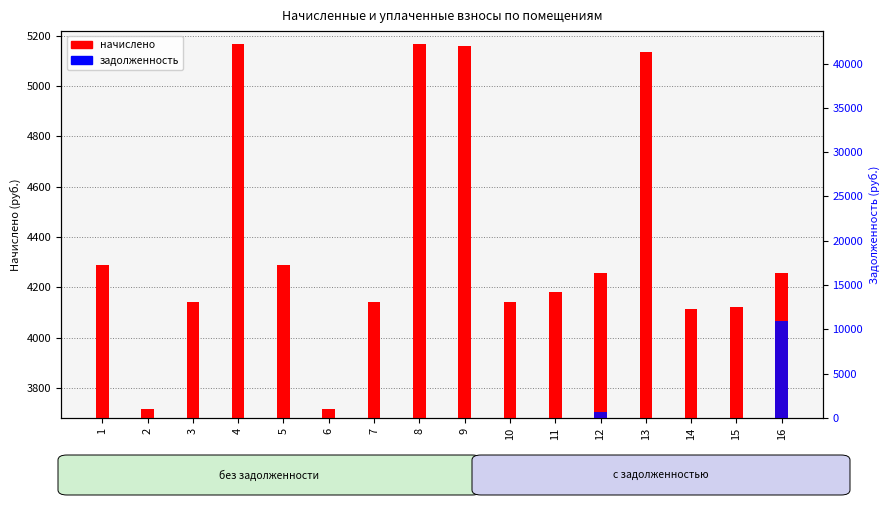

Rank the series by their average value, from highest to lowest.

начислено, задолженность